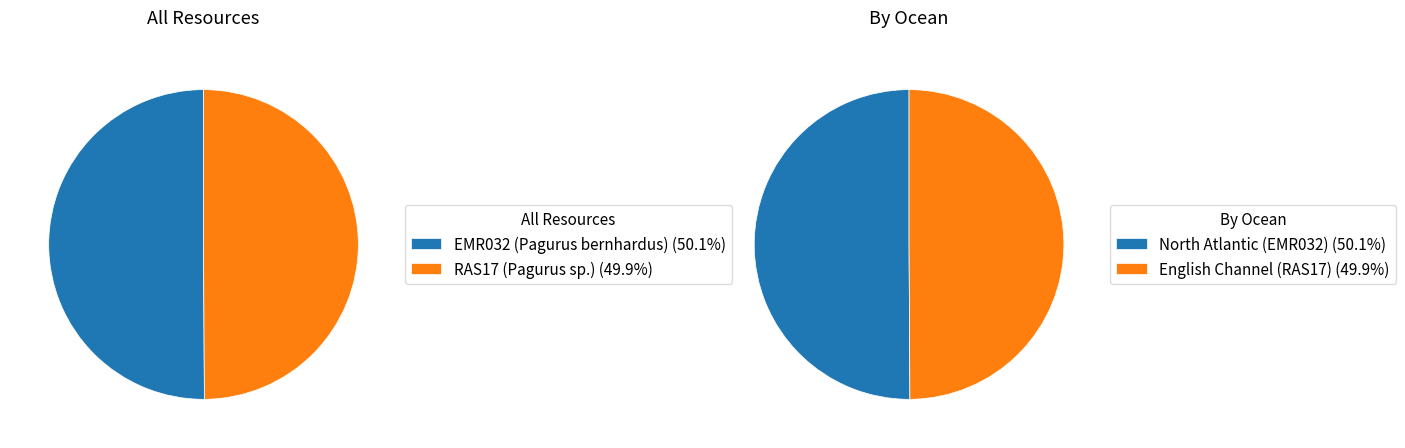

True or false: EMR032 (Pagurus bernhardus) accounts for 50% of the total.

True